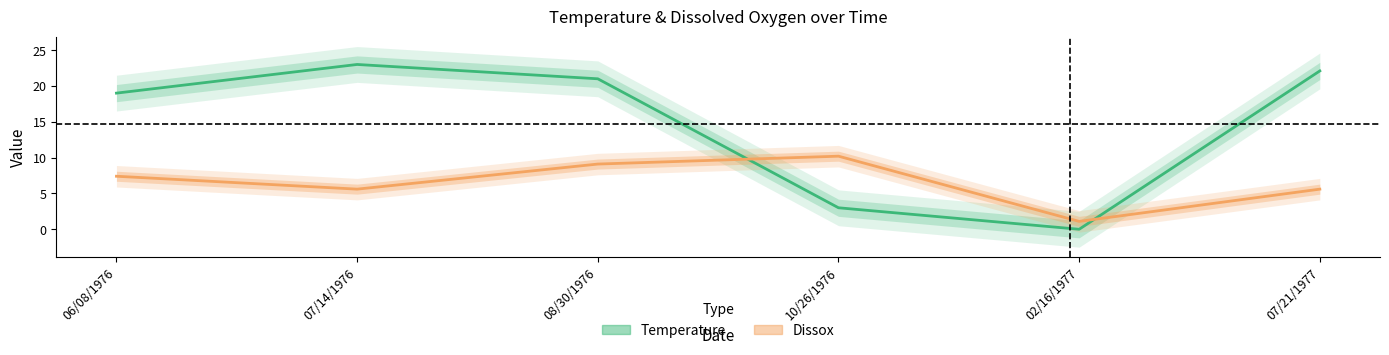

In Dissox, how many points are higher than both neighbors (excluding endpoints)?

1